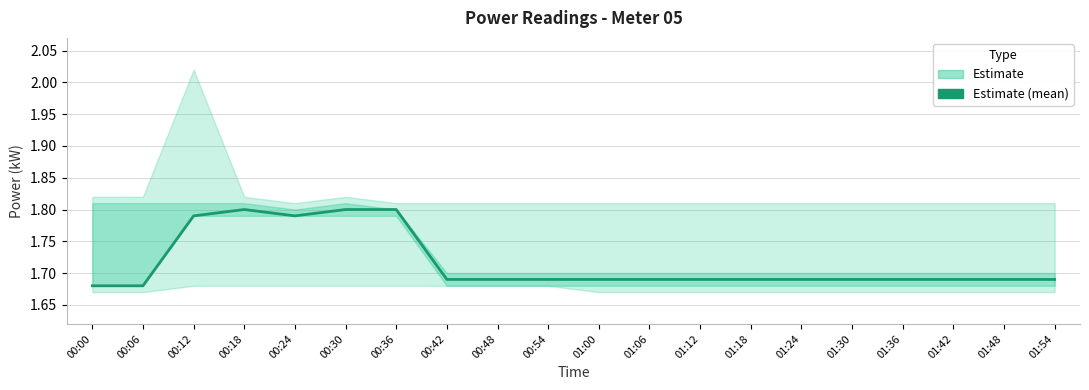

What is the smallest value displayed?

1.7